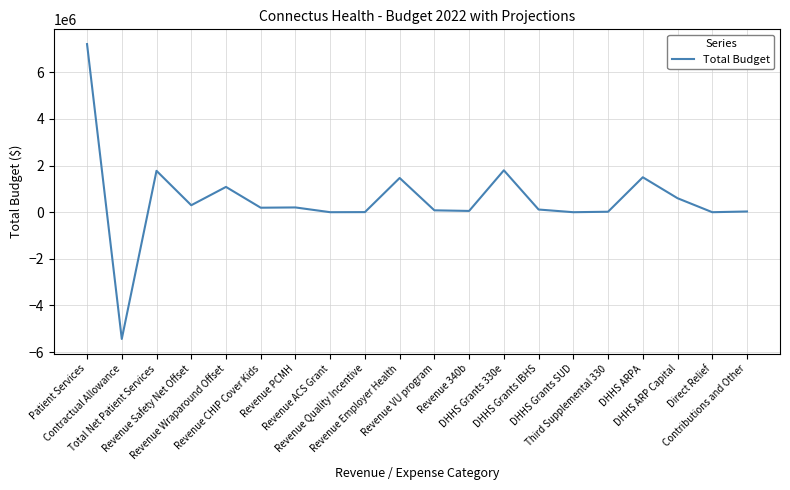

Is it true that the value at Revenue Wraparound Offset is 1084964.6?

True